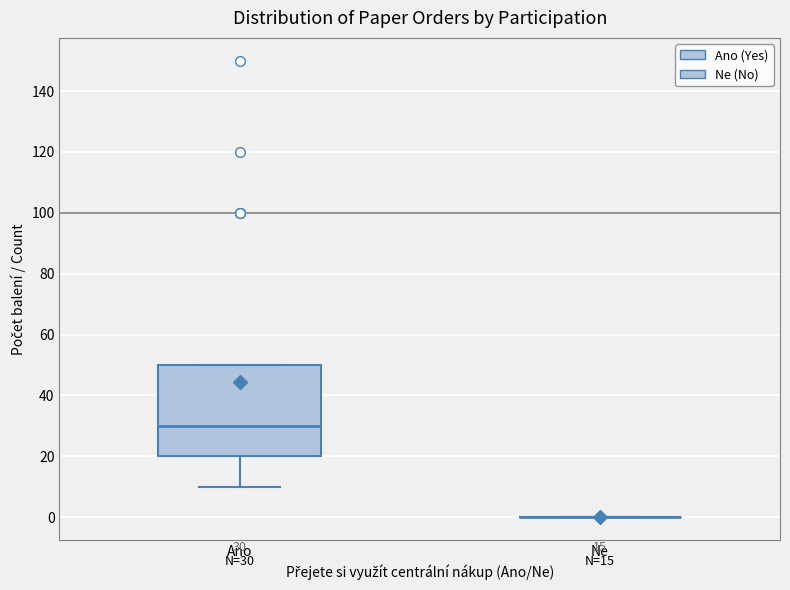

Comparing the boxes themselves (not the whiskers), which one is the tallest?

Ano